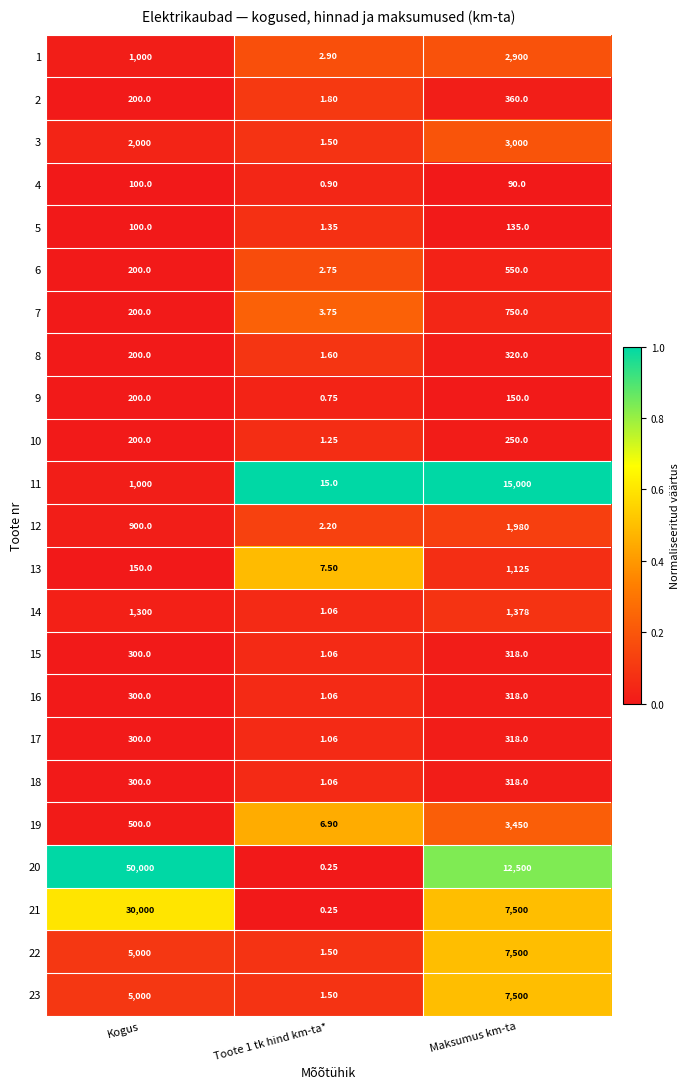

Is the value of 20 at Kogus greater than the value of 17 at Maksumus km-ta?

Yes